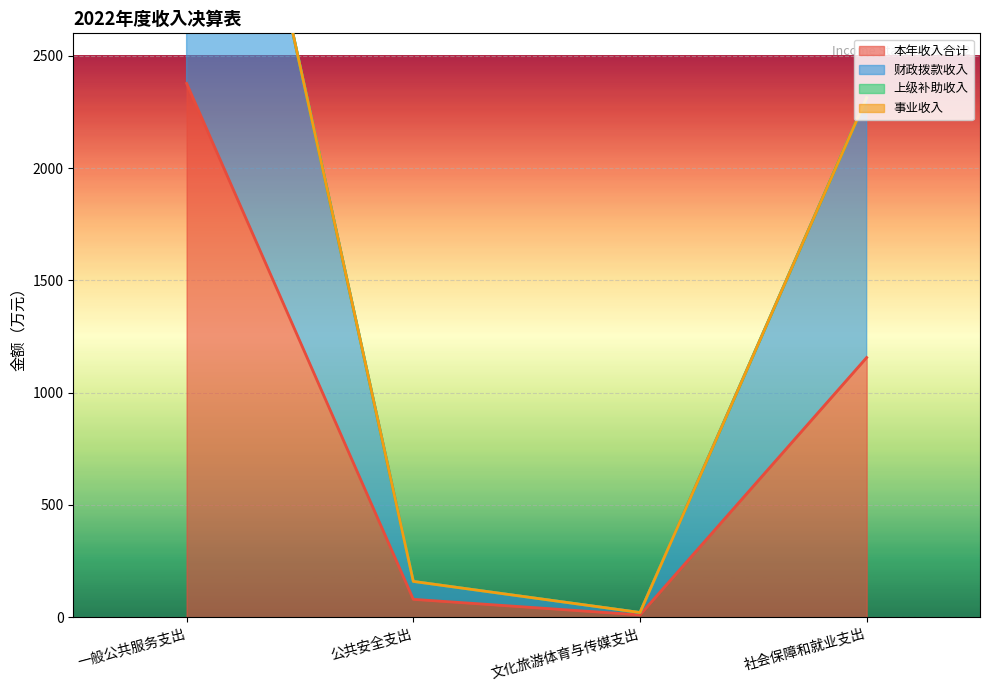

How many lines are shown in the chart?

2